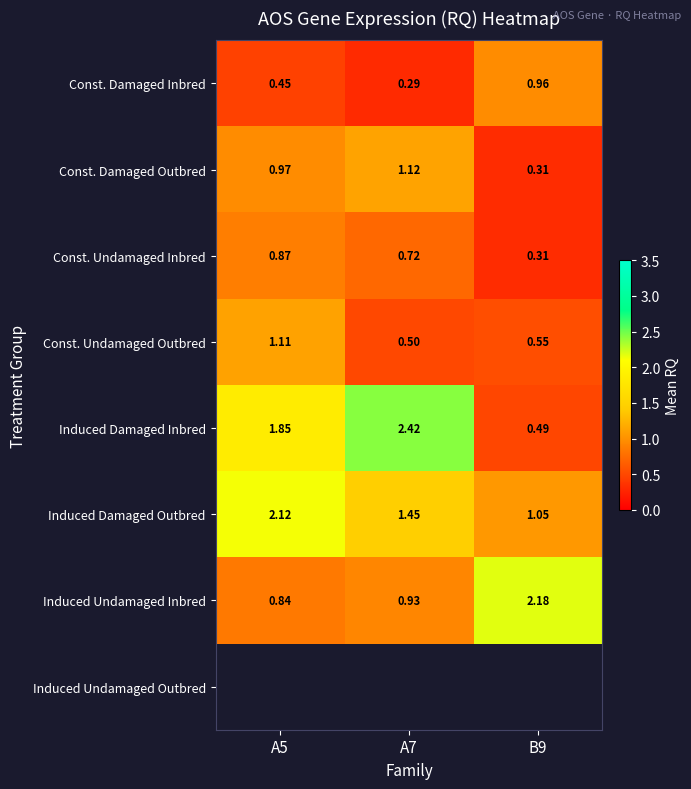

What is the smallest value displayed?

0.3